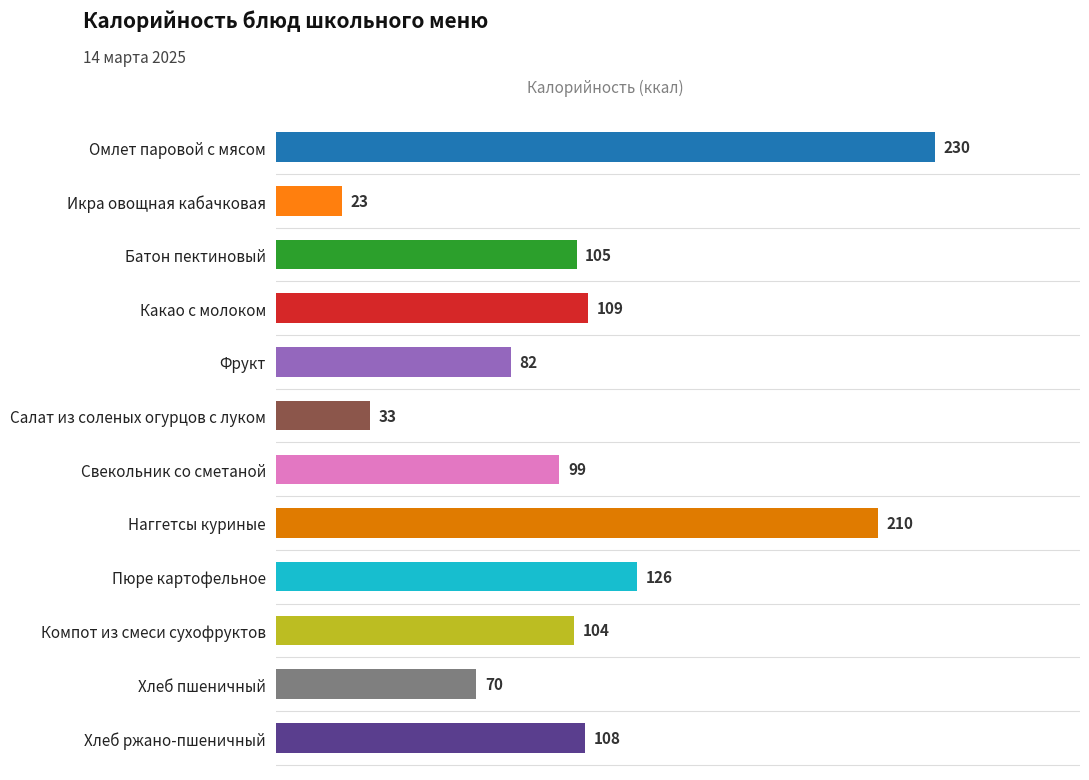

What is the change in value from Хлеб ржано-пшеничный to Омлет паровой с мясом?

+122